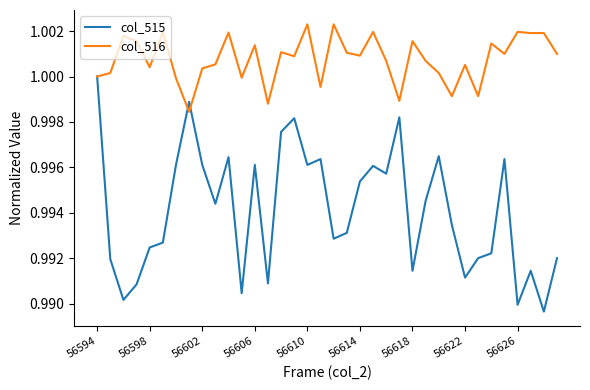

Which series has the widest spread of values?

col_515